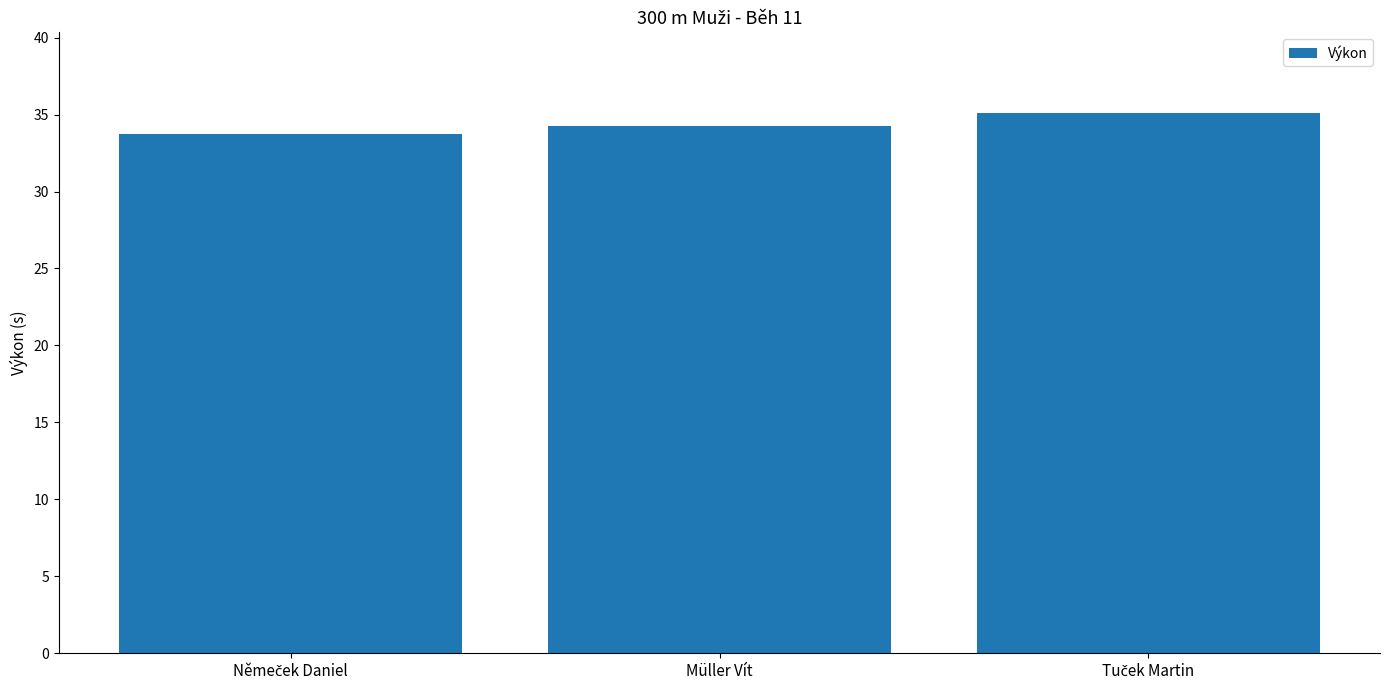

Count the number of values greater than 34.

2